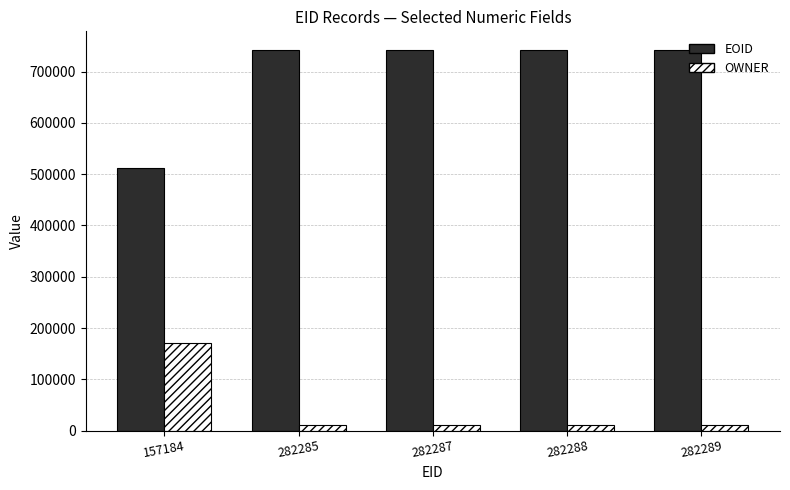

How many data points does each series have?

5